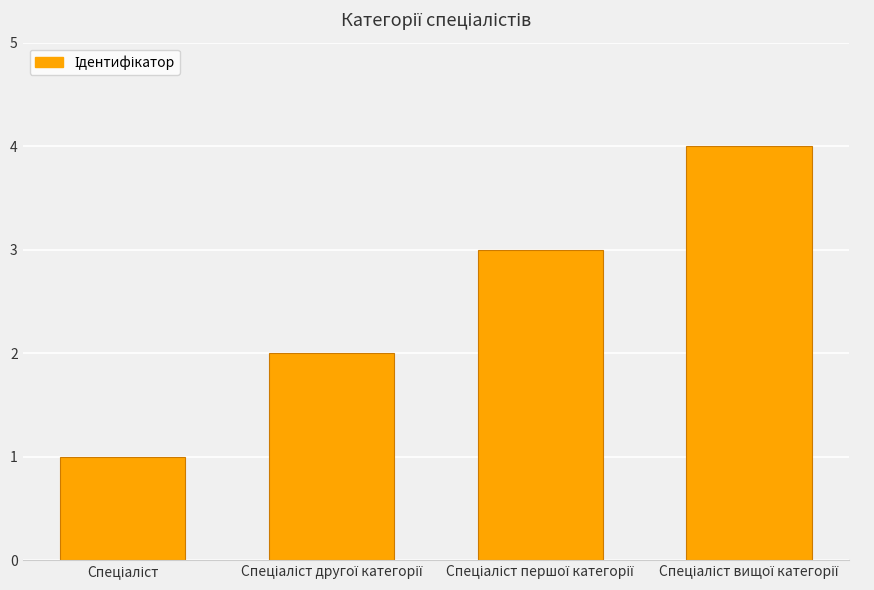

What is the maximum value shown in the chart?

4